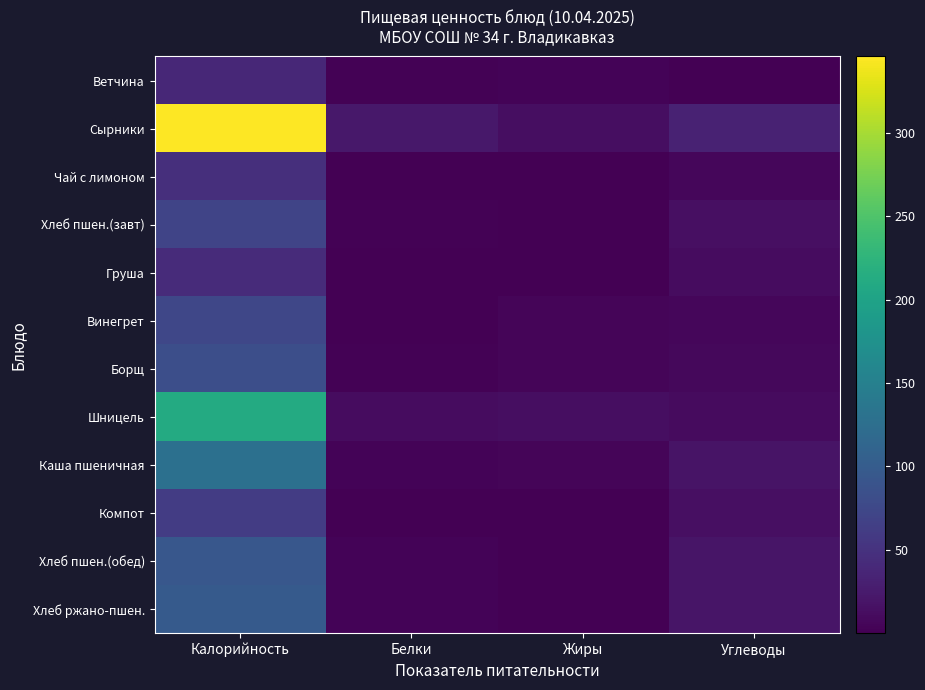

Reading left to right, transcribe all the data shown in this chart.

Ветчина: Калорийность=38.4	Белки=1.9	Жиры=3.3	Углеводы=0.3
Сырники: Калорийность=345.7	Белки=22.9	Жиры=13.2	Углеводы=33.3
Чай с лимоном: Калорийность=46.3	Белки=0.1	Жиры=0.1	Углеводы=6.7
Хлеб пшен.(завт): Калорийность=70.5	Белки=2.4	Жиры=0.3	Углеводы=14.5
Груша: Калорийность=42.0	Белки=0.4	Жиры=0.3	Углеводы=10.9
Винегрет: Калорийность=73.3	Белки=1.1	Жиры=5.1	Углеводы=5.6
Борщ: Калорийность=82.4	Белки=1.5	Жиры=4.9	Углеводы=7.9
Шницель: Калорийность=211.8	Белки=11.5	Жиры=13.4	Углеводы=10.8
Каша пшеничная: Калорийность=127.3	Белки=3.5	Жиры=4.2	Углеводы=19.0
Компот: Калорийность=61.7	Белки=0.2	Жиры=0.2	Углеводы=14.9
Хлеб пшен.(обед): Калорийность=93.5	Белки=3.2	Жиры=0.4	Углеводы=19.3
Хлеб ржано-пшен.: Калорийность=97.9	Белки=3.3	Жиры=0.6	Углеводы=19.8